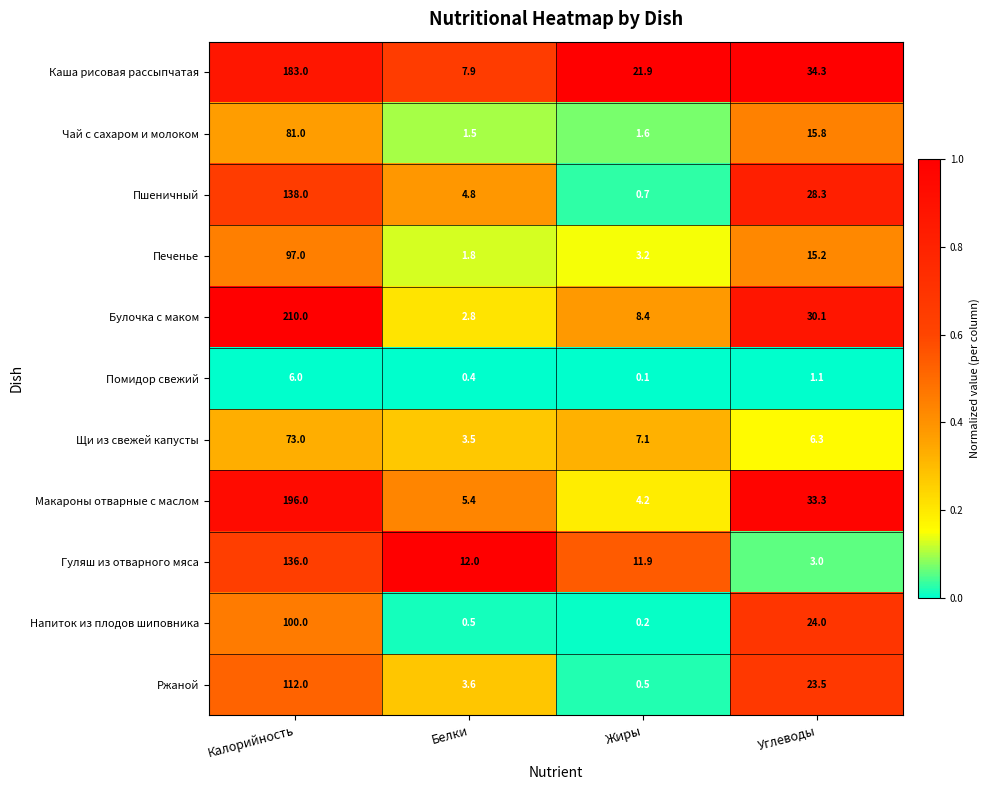

What is the average value of the Макароны отварные с маслом series?

59.7